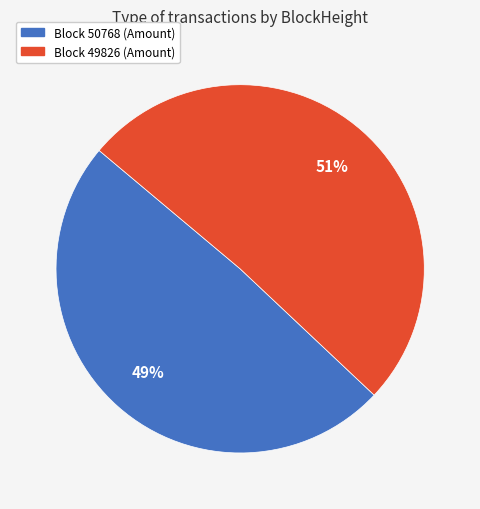

To the nearest percent, what is the difference between the largest and smallest slice percentages?

2%